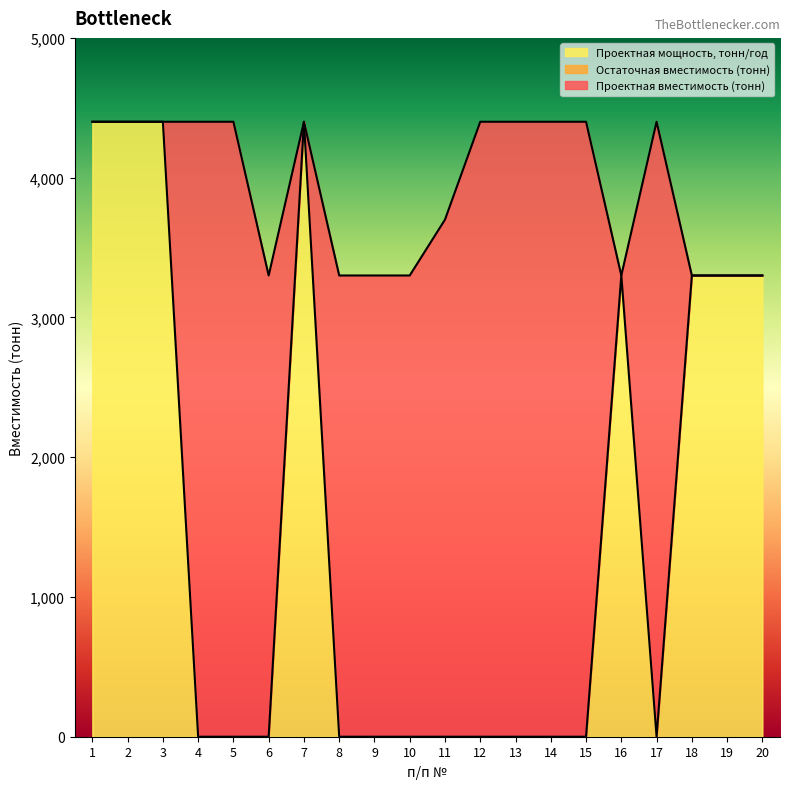

Rank the series by their maximum value, from lowest to highest.

Проектная вместимость (тонн), Проектная мощность, тонн/год